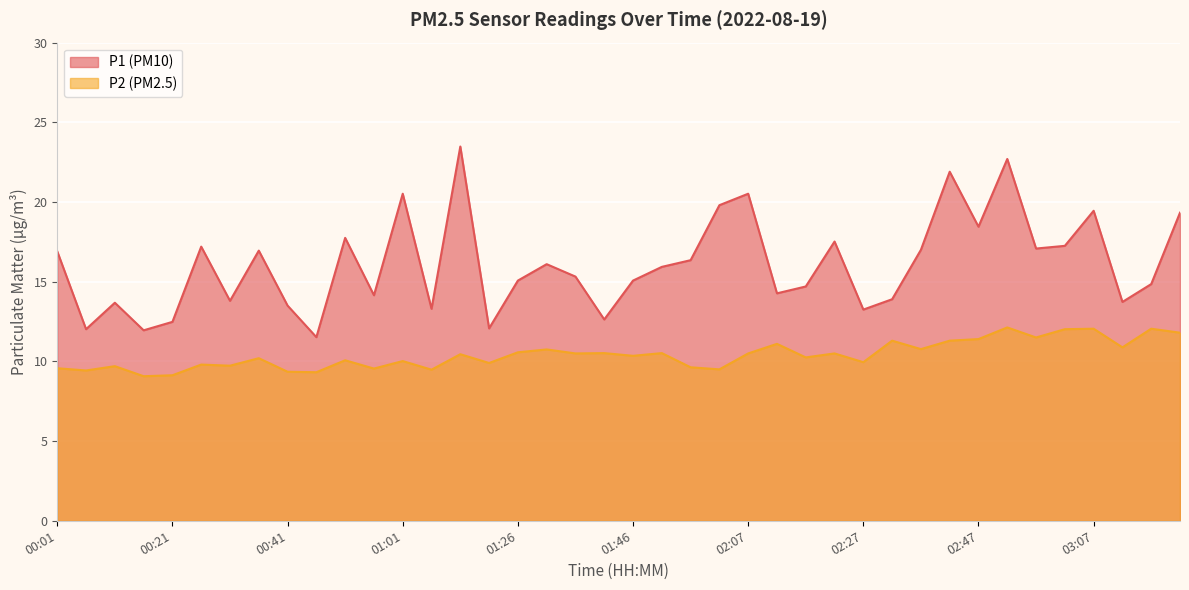

True or false: P1 and P2 intersect in this chart.

False